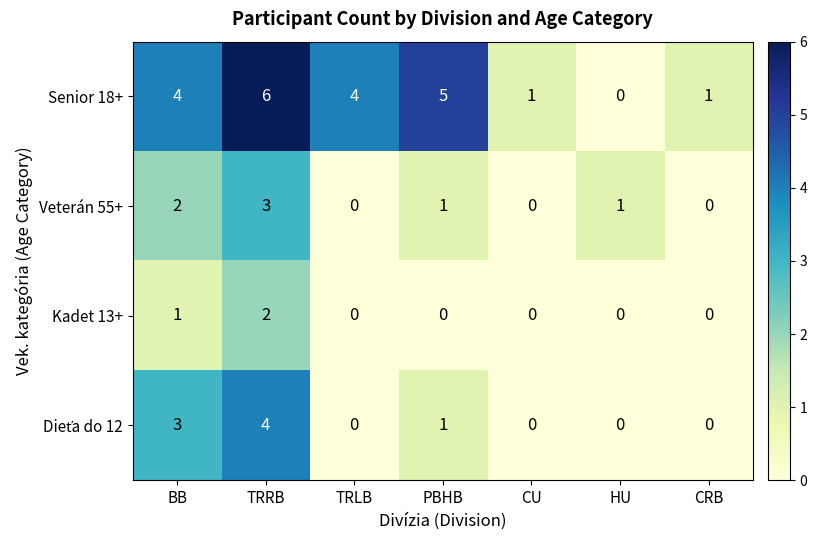

What is the greatest value displayed?

6